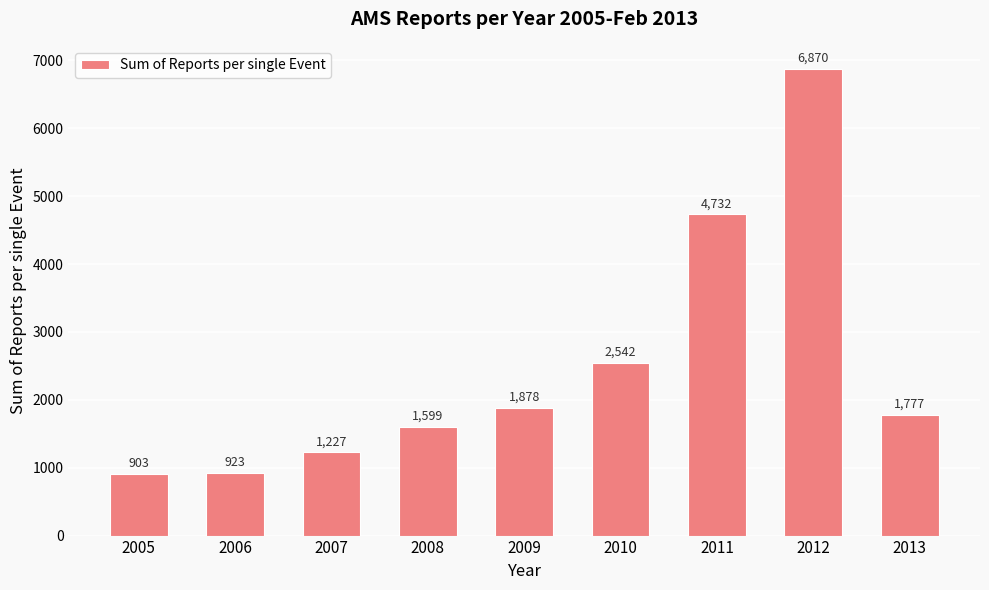

At which category does the chart reach its peak across all series?

2012